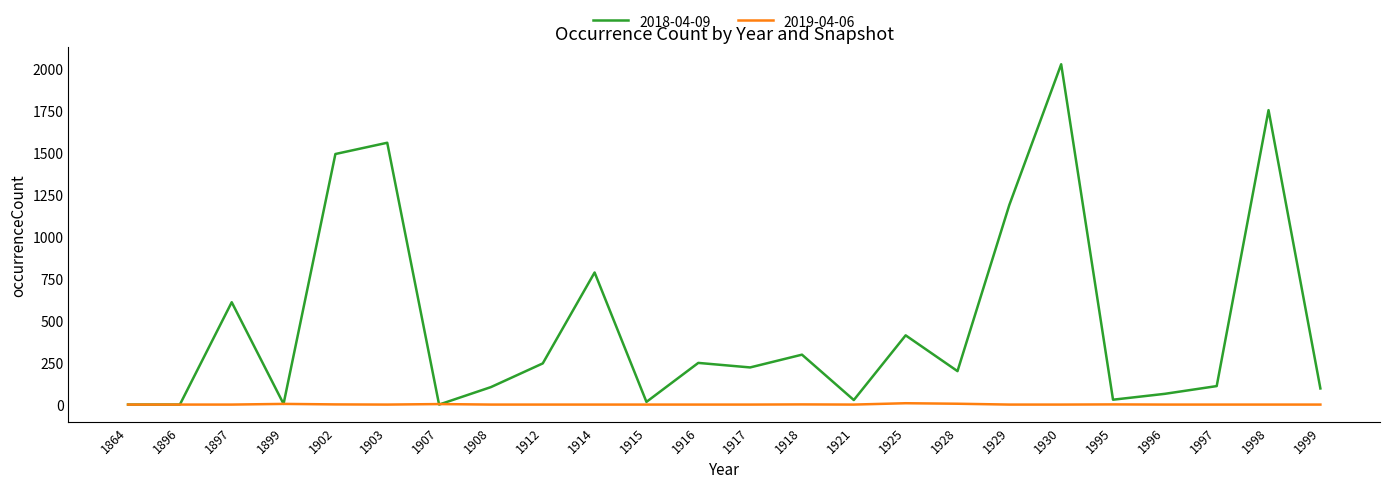

At which category is the sum across all series the highest?

1930